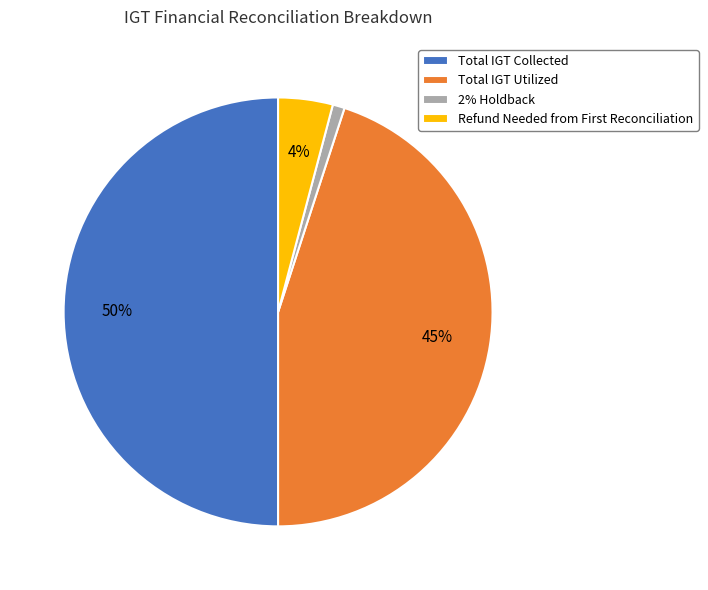

Approximately how many times larger is the value at Total IGT Utilized compared to Total IGT Collected?

0.9